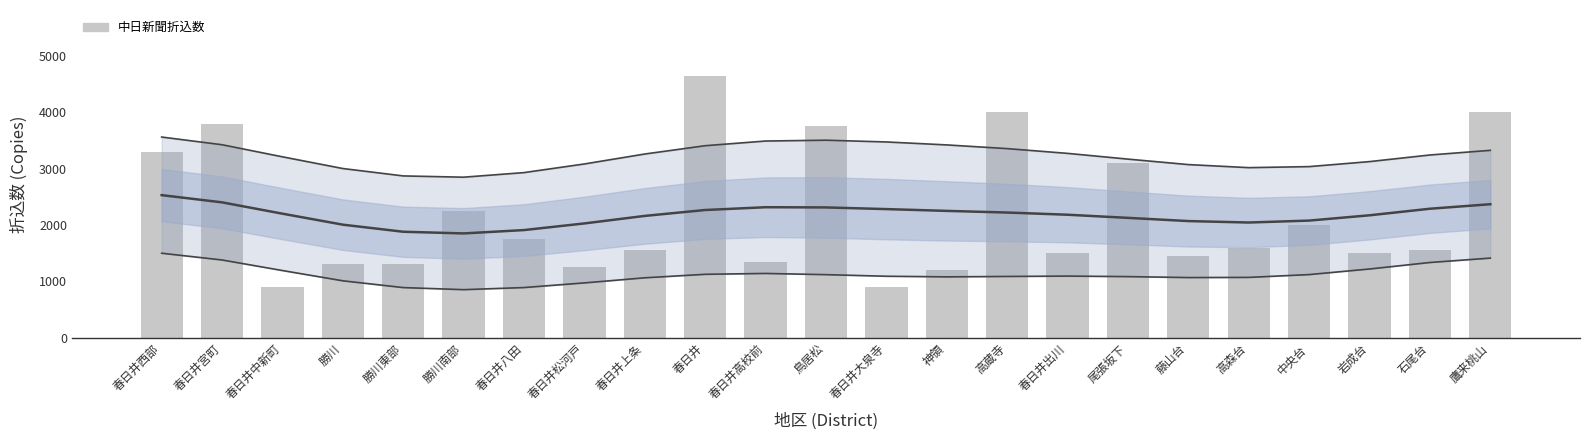

How many data points are less than 1550?

10